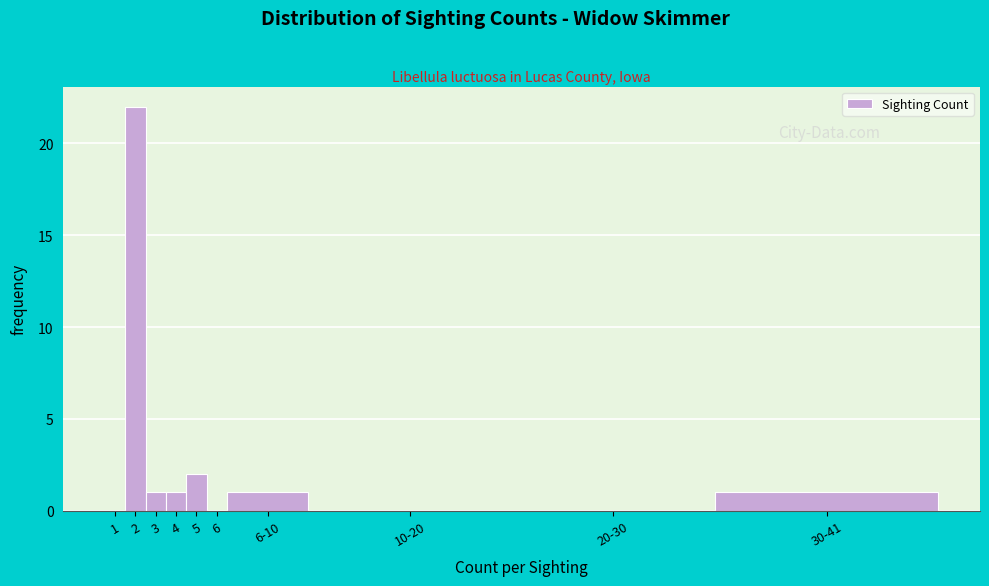

Reading left to right, what are all the values shown in this chart?

1=0	2=22	3=1	4=1	5=2	6=0	6-10=1	10-20=0	20-30=0	30-41=1